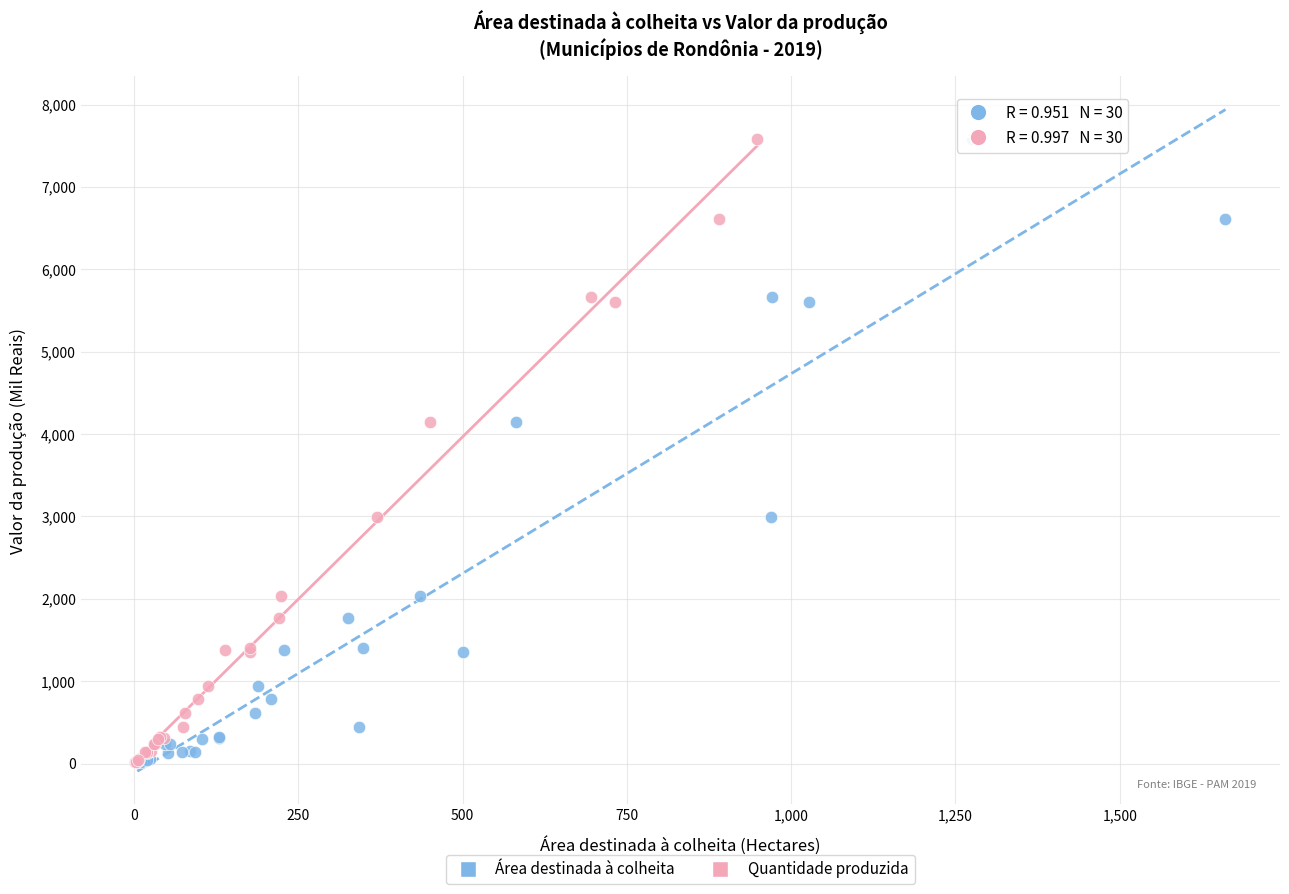

What are all the series names shown in the legend?

Área destinada à colheita, Quantidade produzida